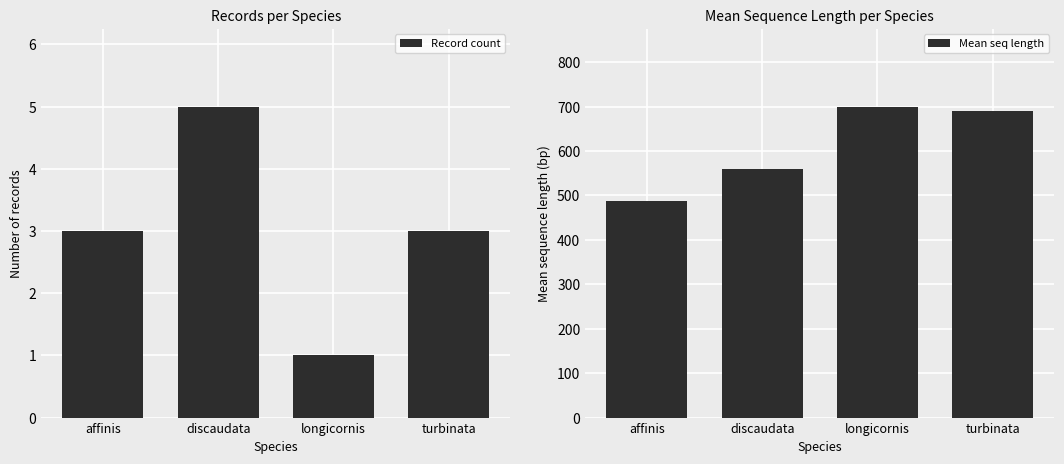

At which label is Record count closest to 3?

affinis